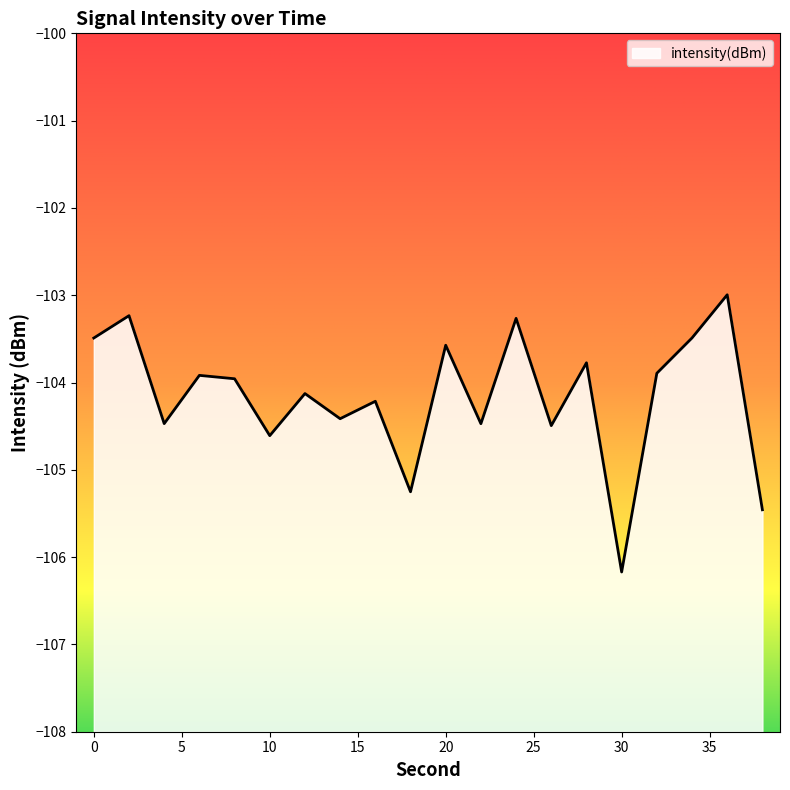

What is the sum of the values at 34 and 4?

-208.0